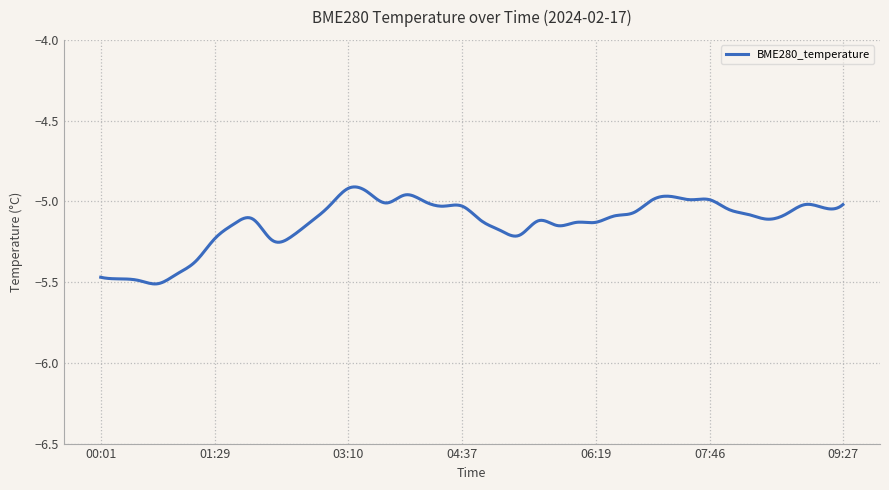

What is the difference between the maximum and minimum values?

0.6